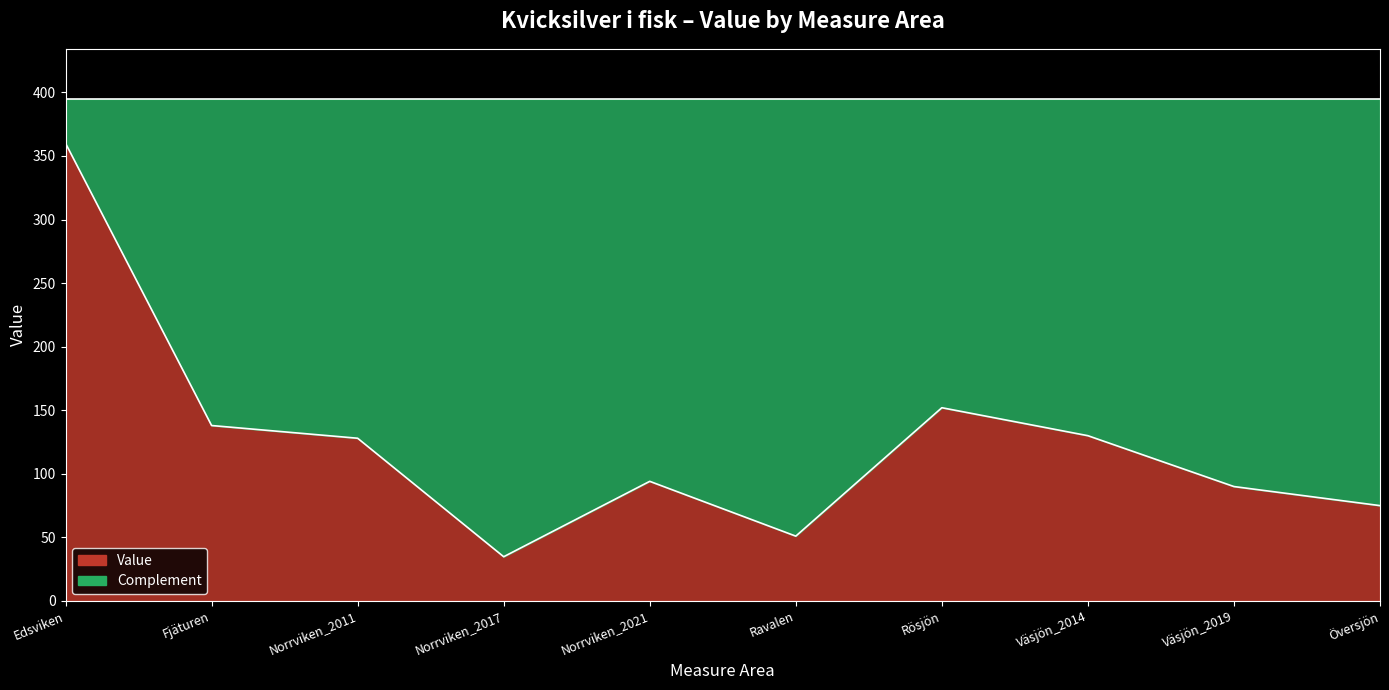

What is the greatest value displayed?

360.0